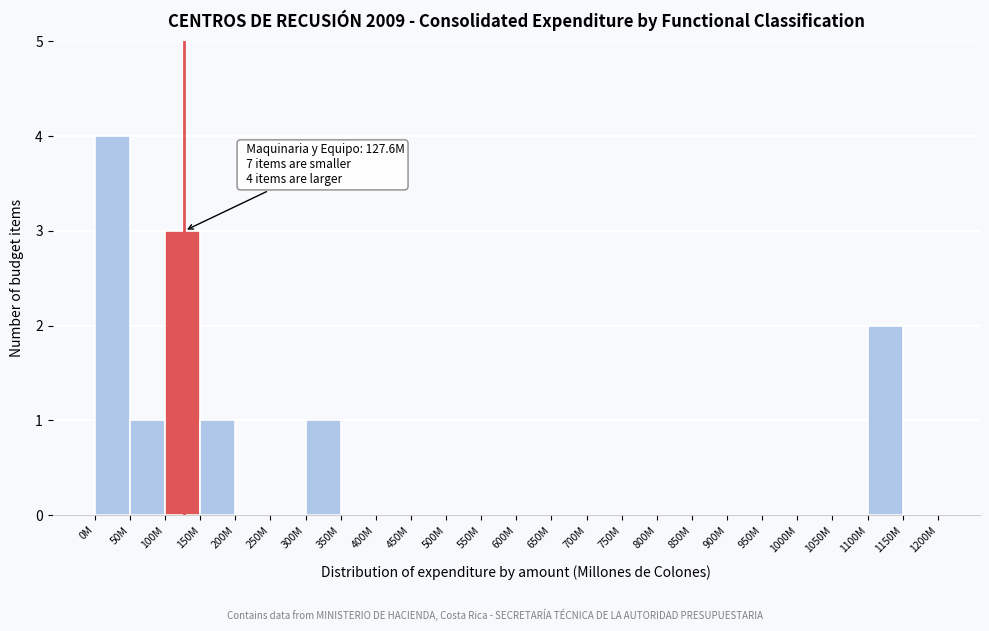

Reading left to right, list all the values displayed in this chart.

0M=4	50M=1	100M=3	150M=1	200M=0	250M=0	300M=1	350M=0	400M=0	450M=0	500M=0	550M=0	600M=0	650M=0	700M=0	750M=0	800M=0	850M=0	900M=0	950M=0	1000M=0	1050M=0	1100M=2	1150M=0